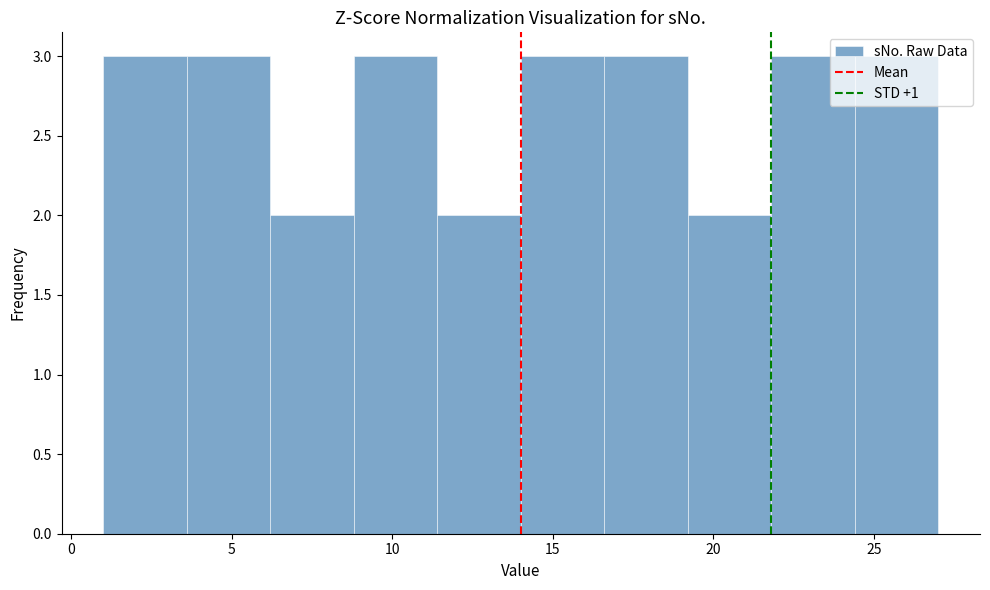

Reading left to right, list every bar in this chart as the range it spans on the x-axis followed by its height. Neither the bar edges nor the heights are printed on the chart, so give them approximately, as read against the axes.

1.0 to 3.6: 3
3.6 to 6.2: 3
6.2 to 8.8: 2
8.8 to 11.4: 3
11.4 to 14.0: 2
14.0 to 16.6: 3
16.6 to 19.2: 3
19.2 to 21.8: 2
21.8 to 24.4: 3
24.4 to 27.0: 3